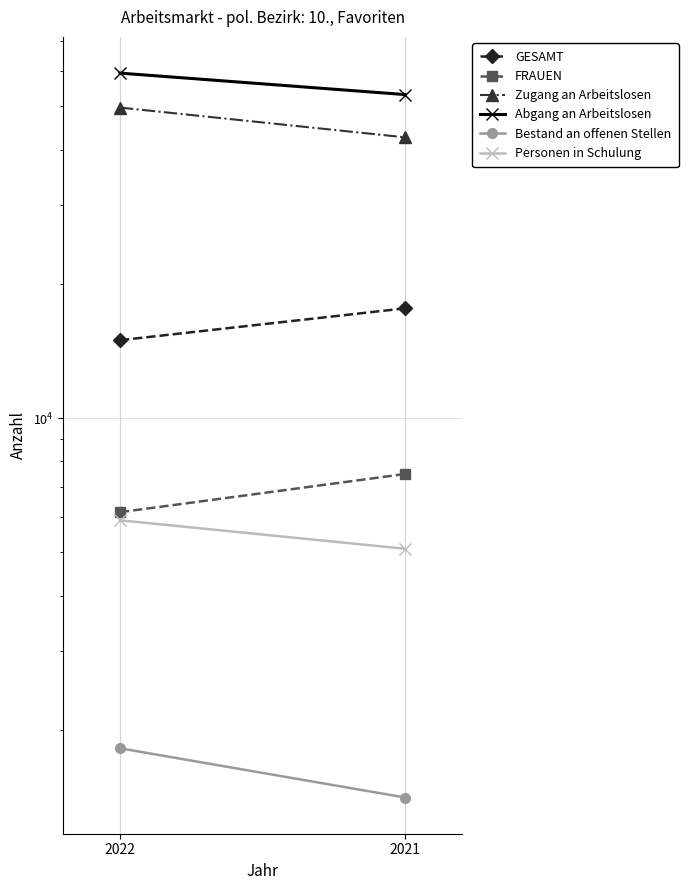

Which has a higher value, 2021 or 2022?

2021